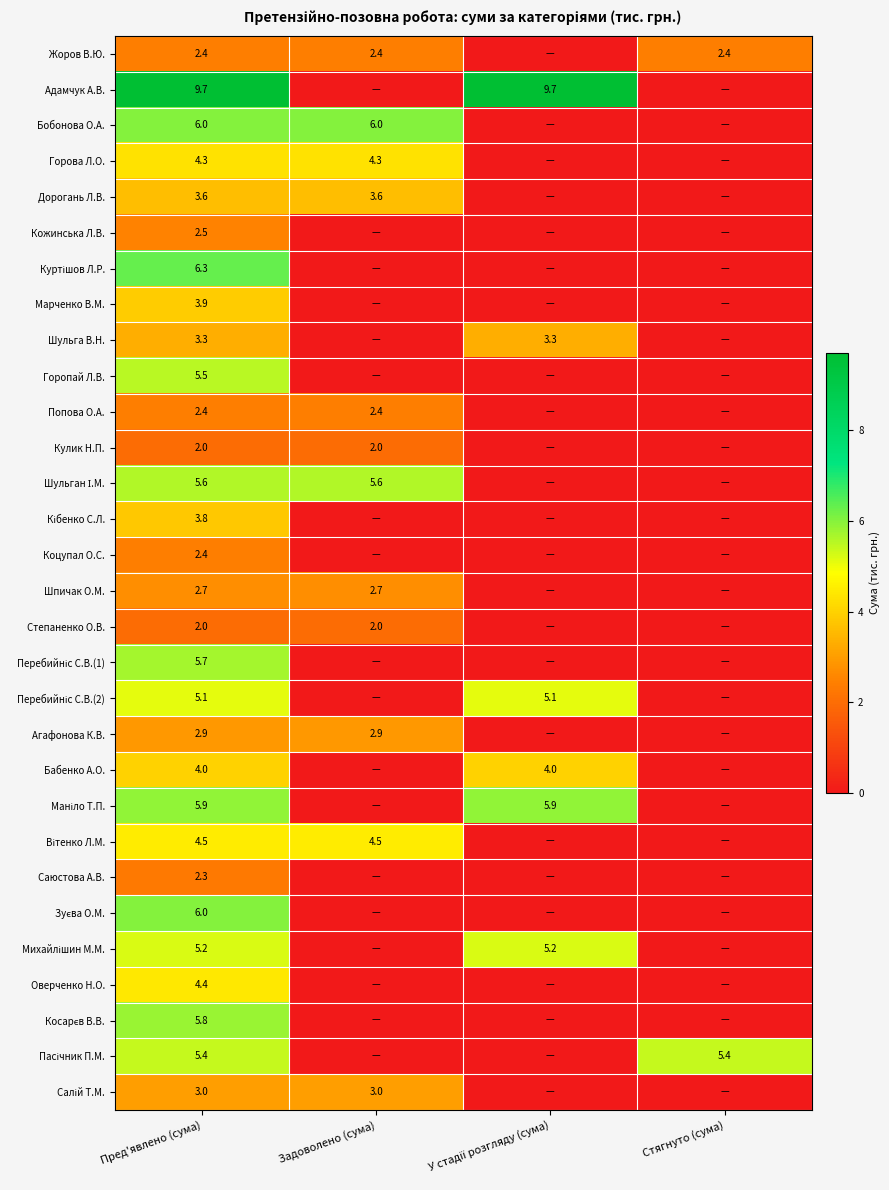

What is the spread (max minus min) of values at Пред'явлено (сума)?

7.7